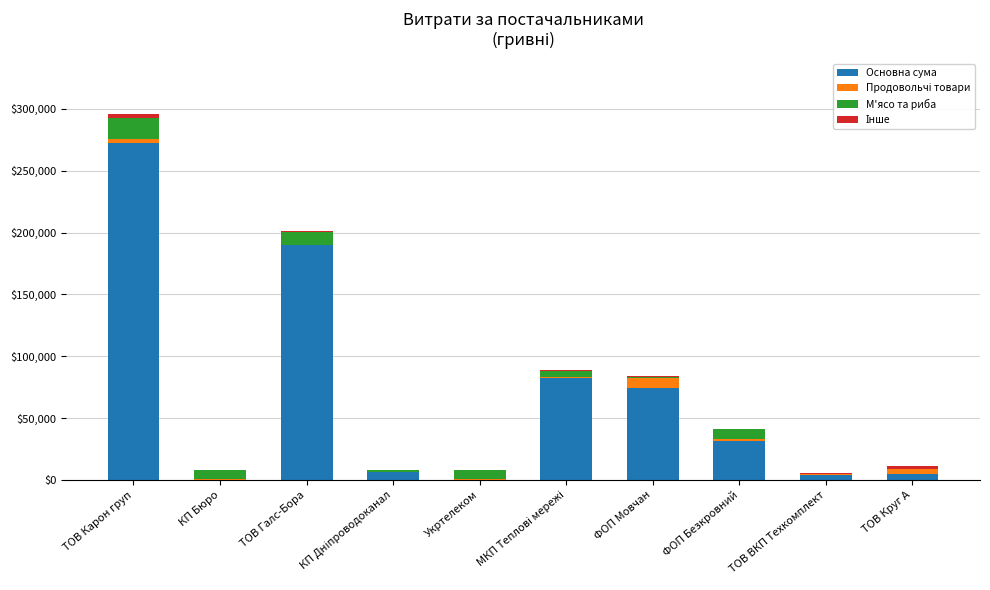

At which category is the sum across all series the highest?

ТОВ Карон груп